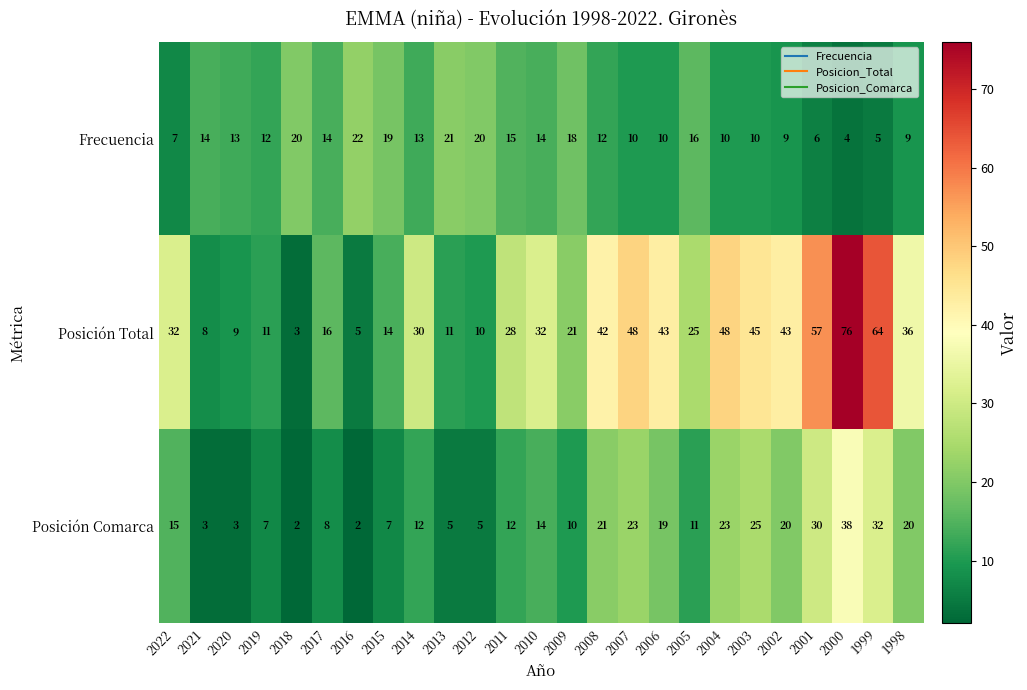

What is the spread (max minus min) of values at 2016?

20